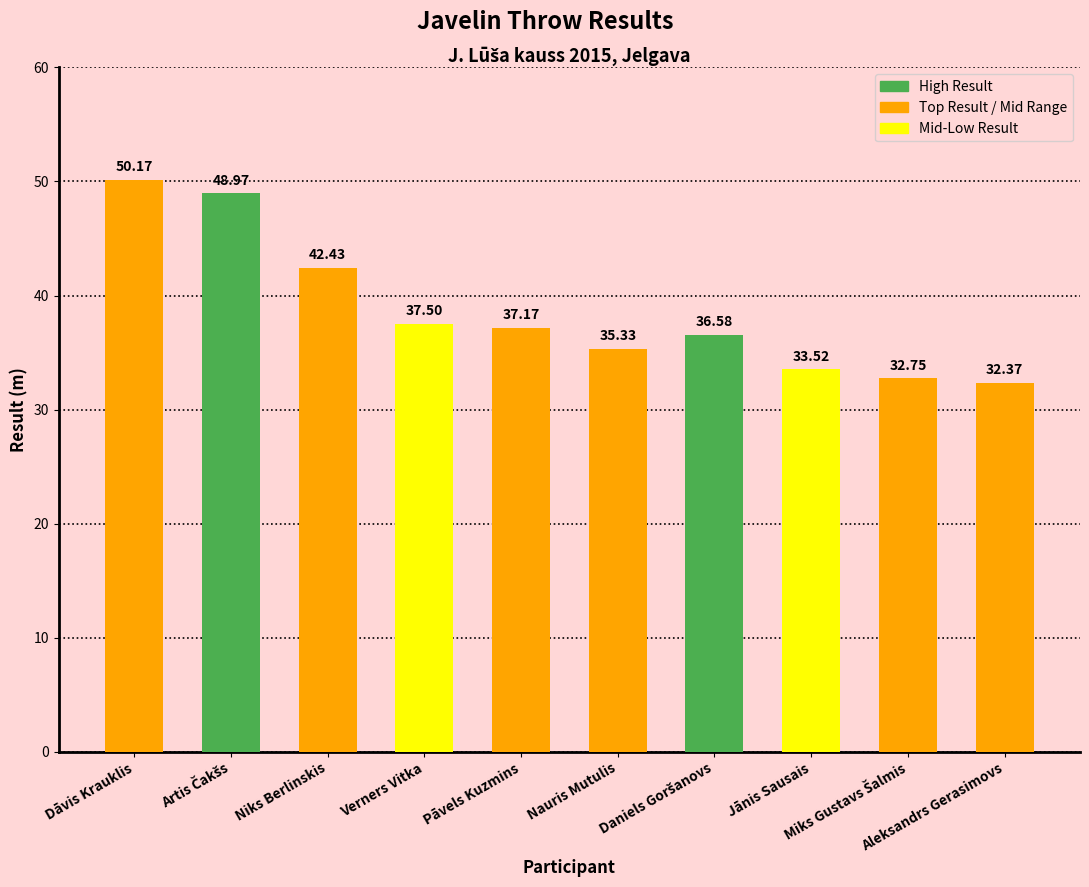

What is the difference between the second highest and minimum values?

16.6